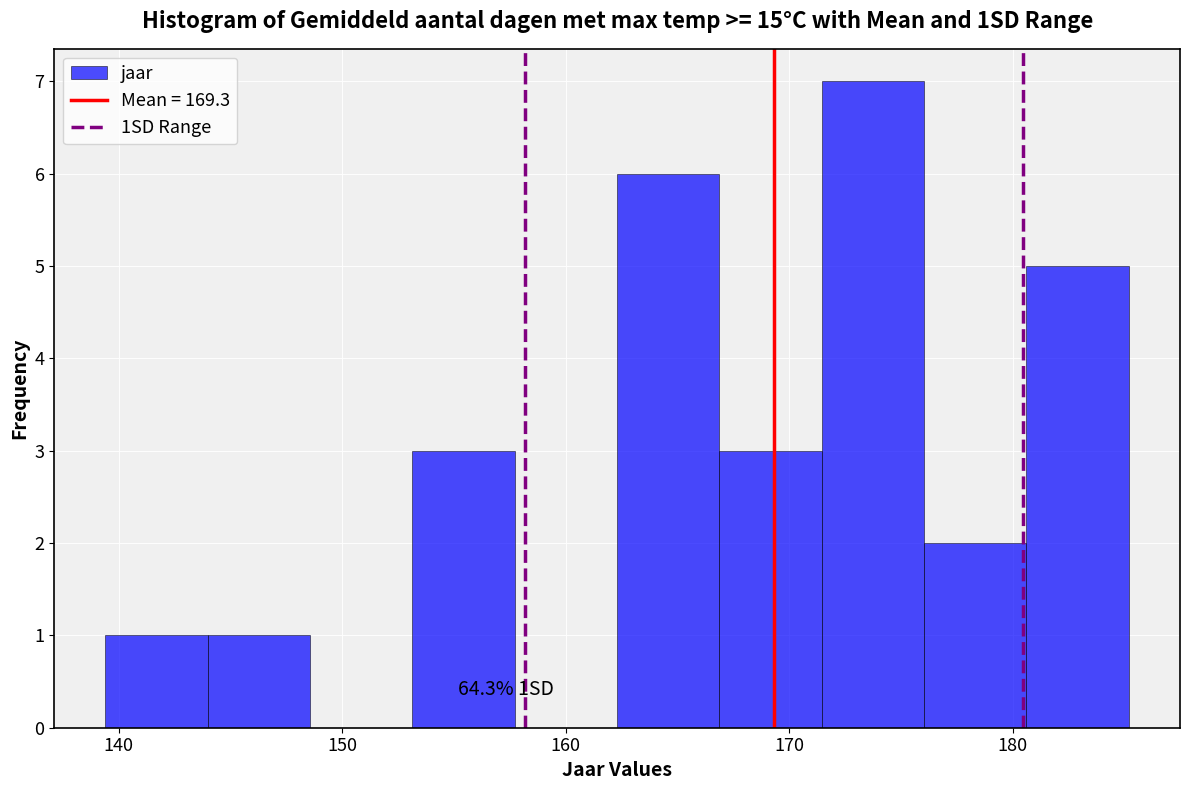

Which range on the x-axis has the tallest bar?

171 to 176